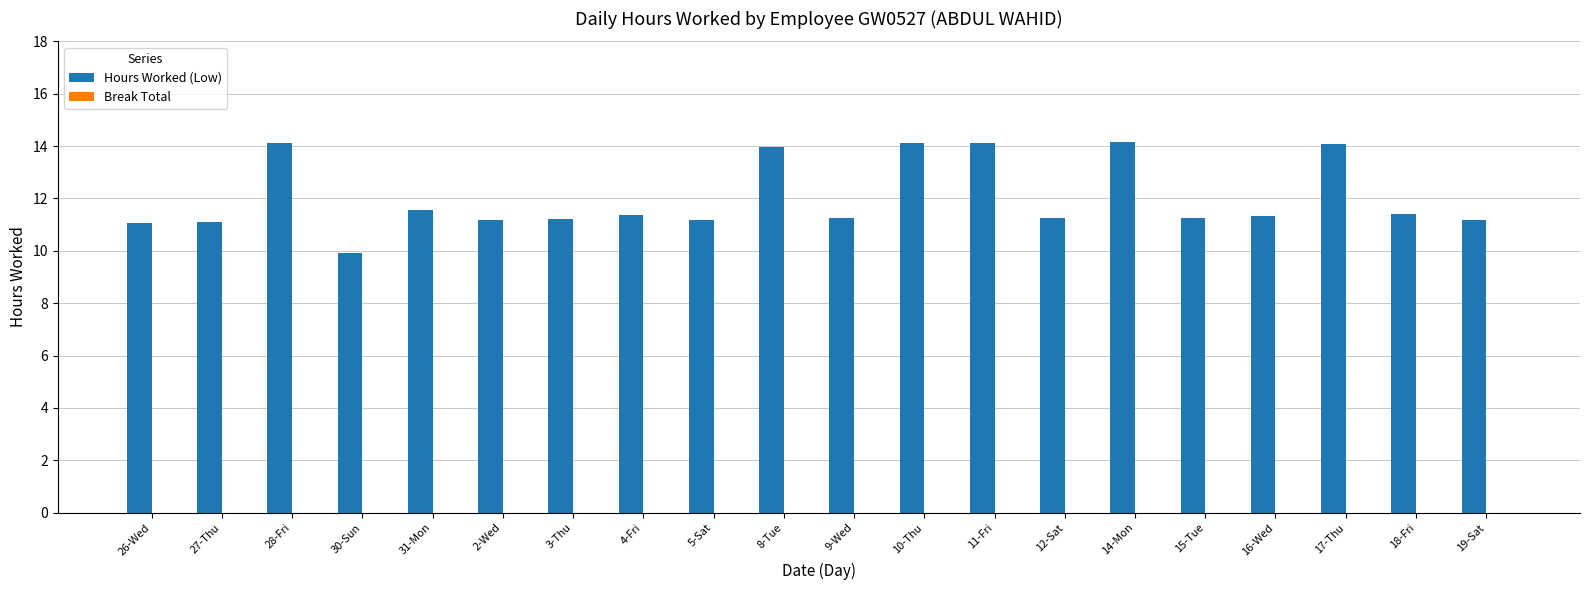

Read the value at 5-Sat.

11.2